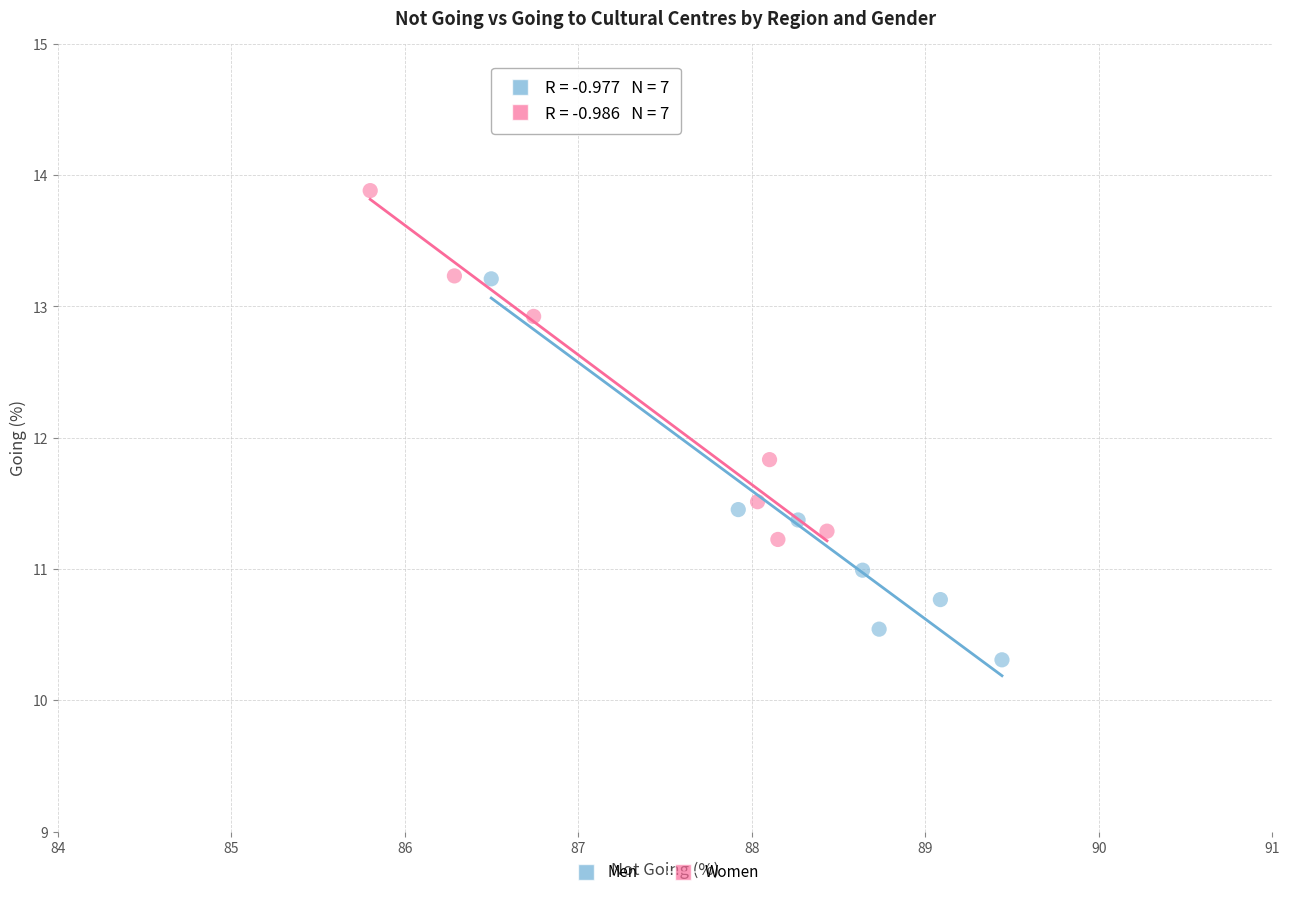

Which series reaches the maximum Y coordinate?

Women